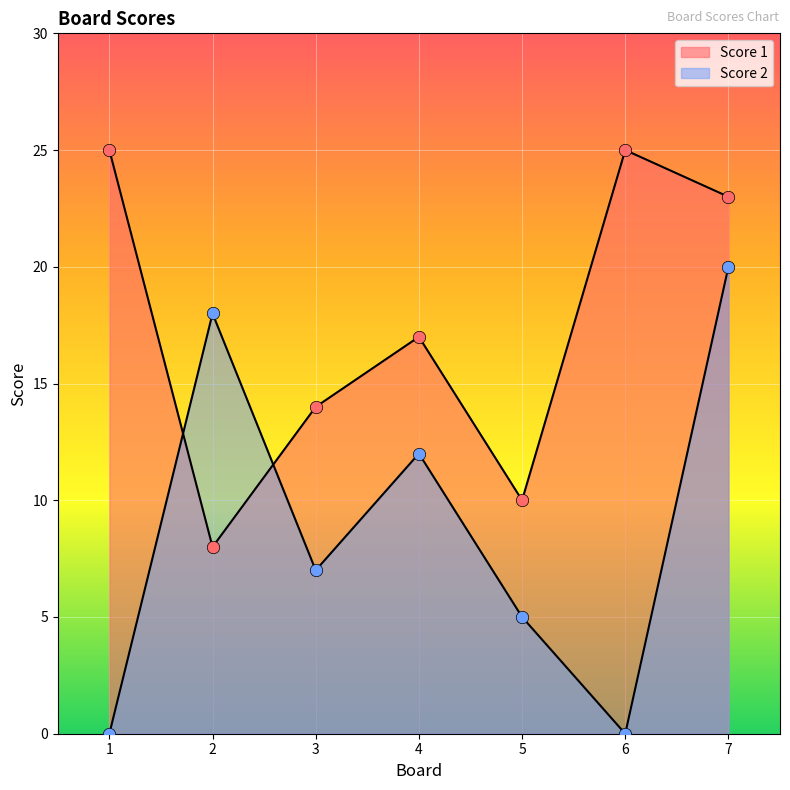

Which series reaches the minimum Y coordinate?

Score 2